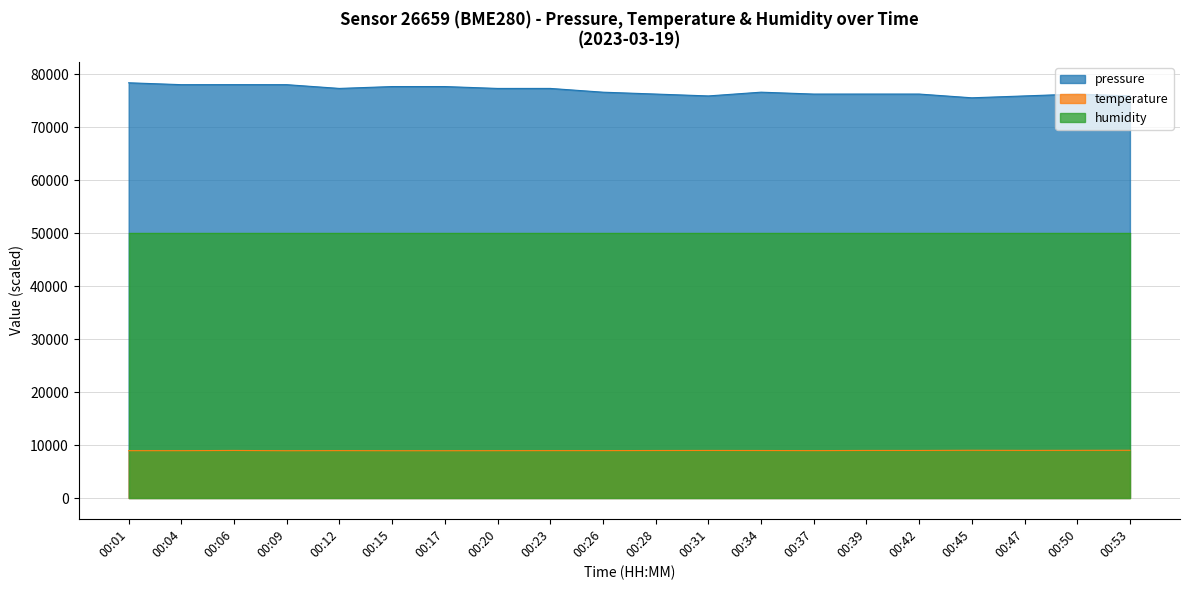

What is the sum of the pressure values at 00:53 and 00:39?

152180.8